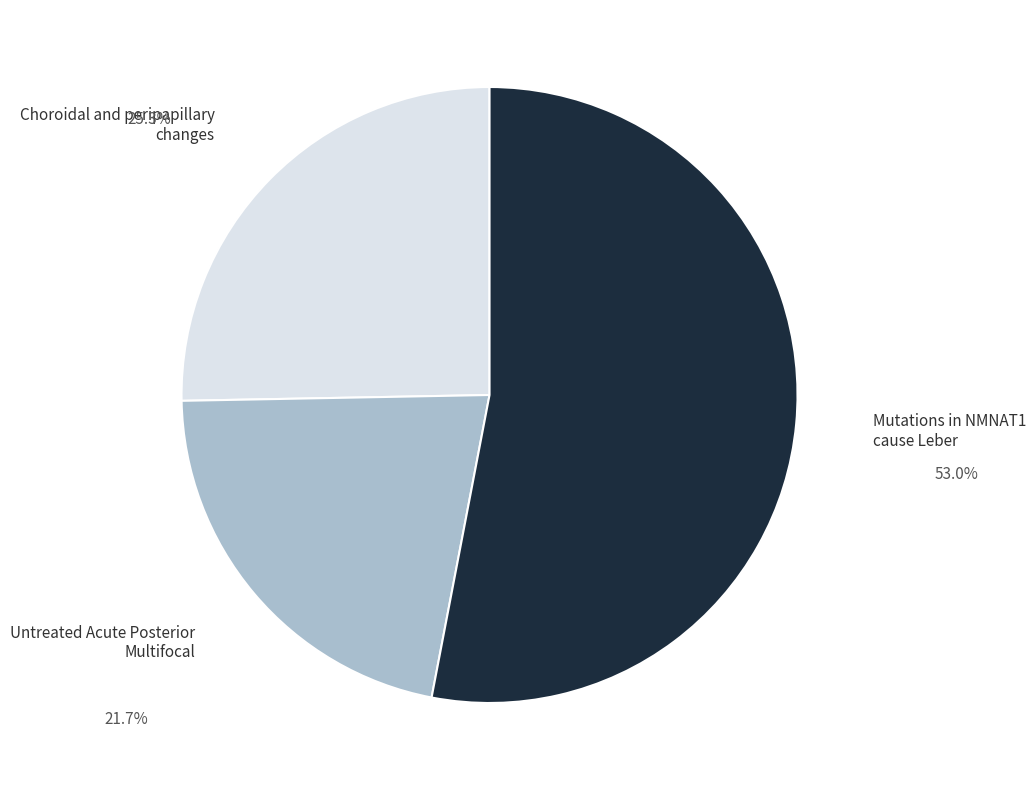

Is there any slice that represents more than half of the pie?

Yes